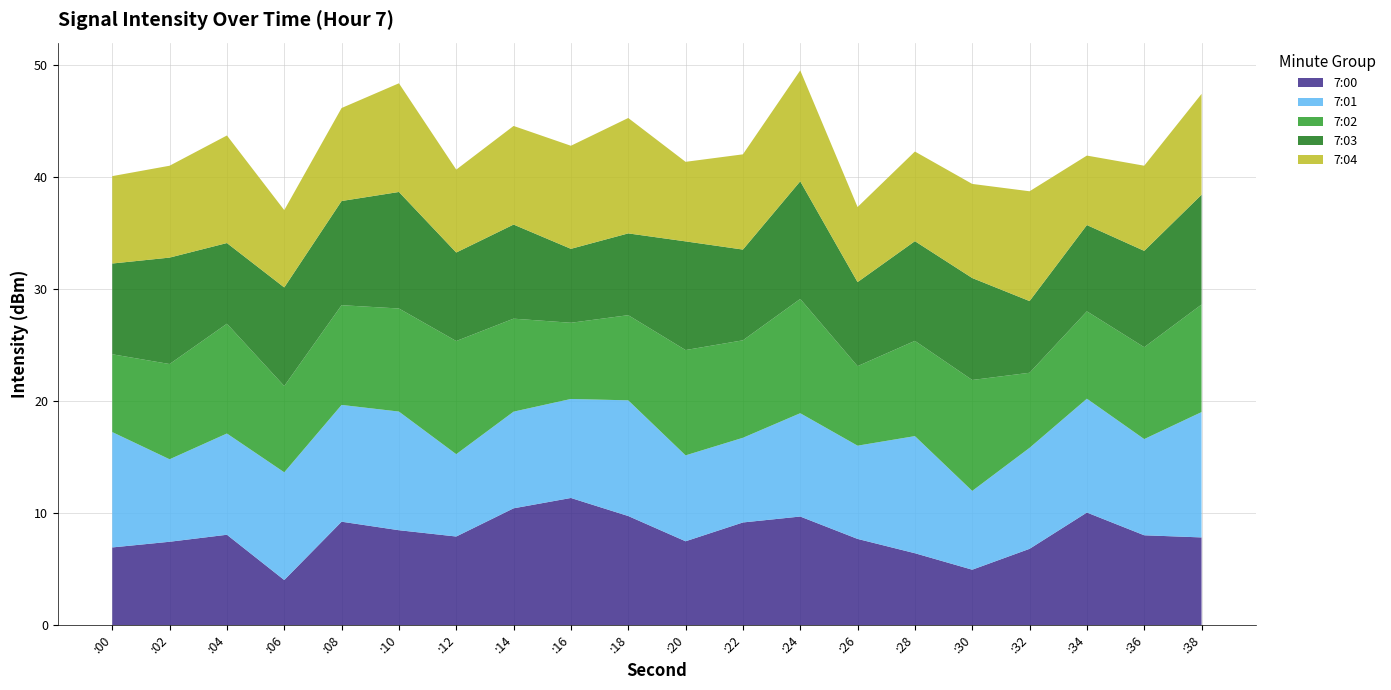

What is the total value across all series at :08?

46.2